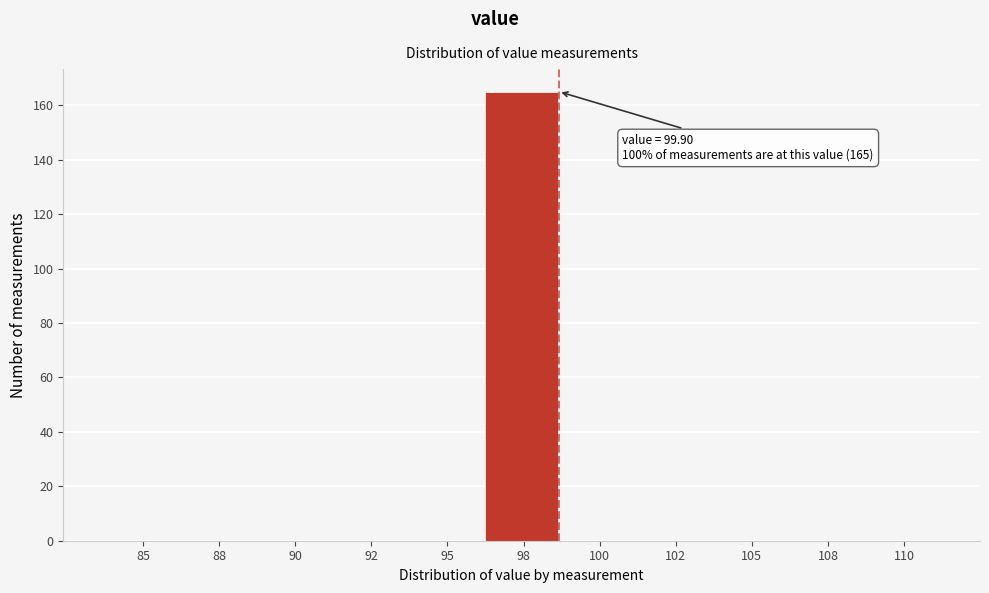

Reading right to left, what are all the values shown in this chart?

110=0	108=0	105=0	102=0	100=0	98=165	95=0	92=0	90=0	88=0	85=0